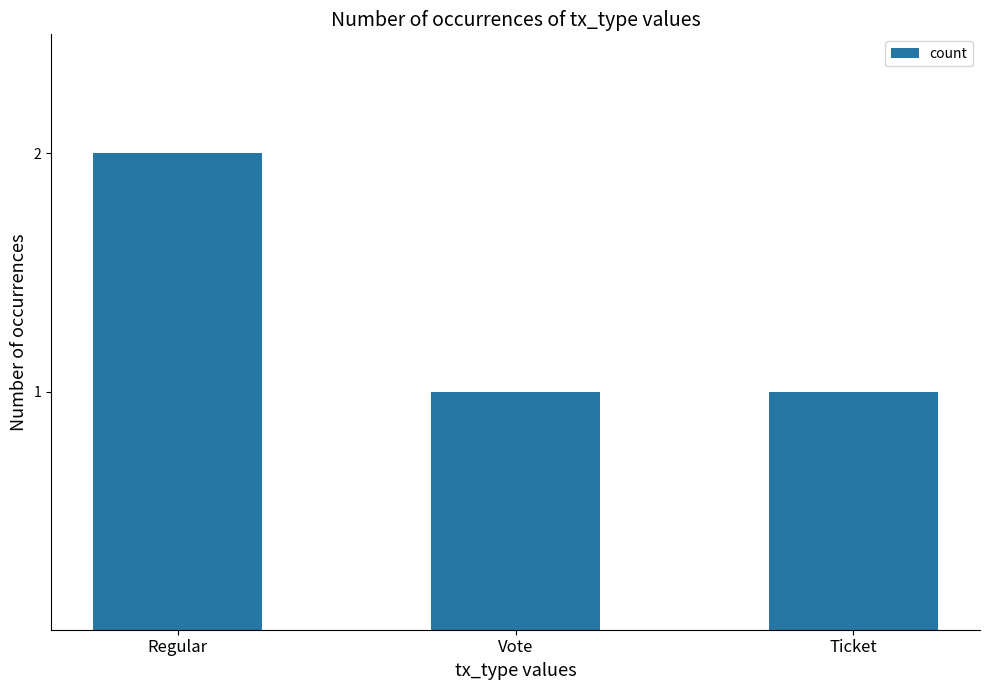

What is the sum of the values at Regular and Vote?

3